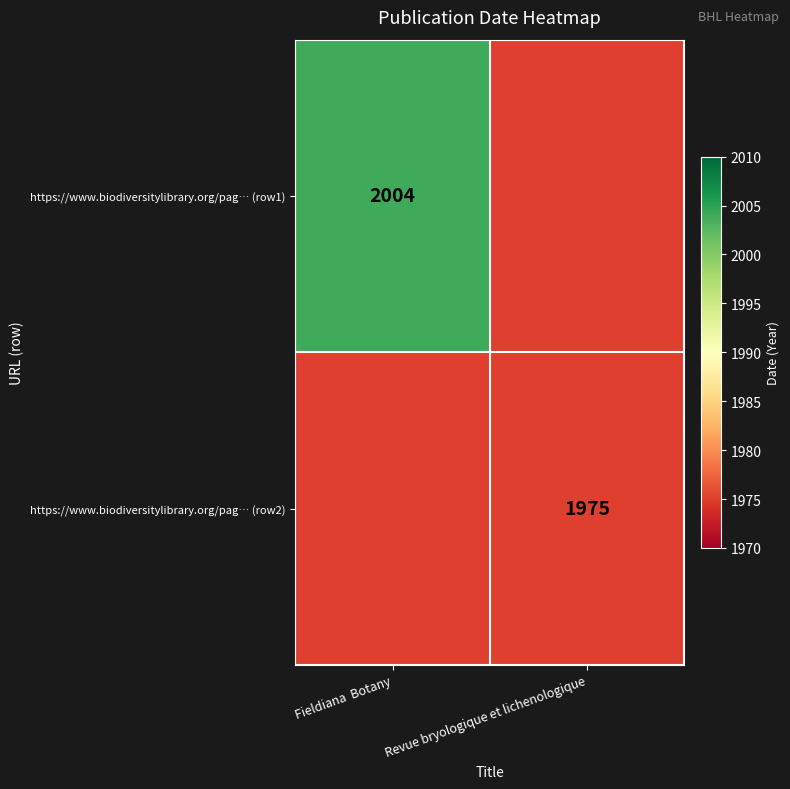

What is the smallest value displayed?

1975